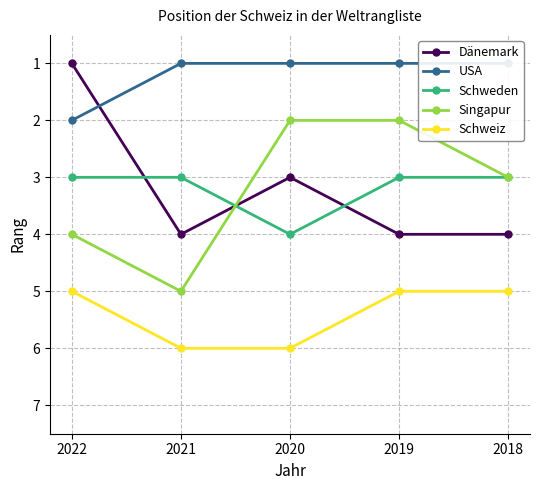

Is the value of Singapur at 2018 greater than the value of Dänemark at 2022?

Yes